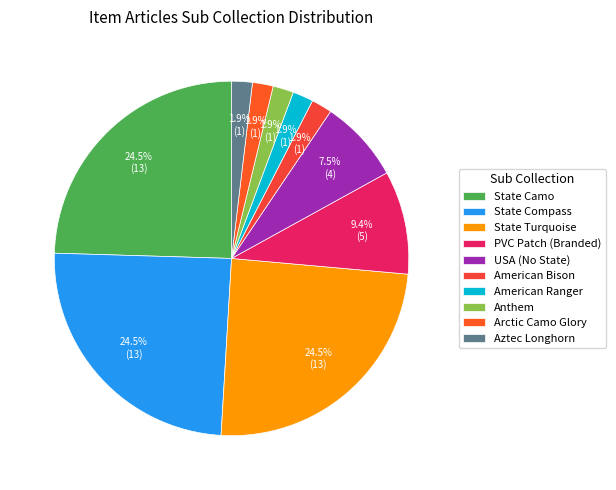

Which category has the smallest portion of the pie?

American Bison